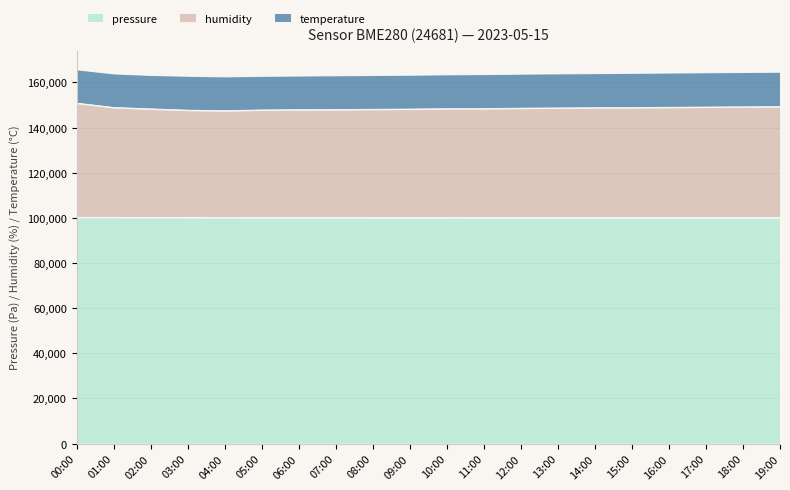

What is the lowest value of the pressure series?

100101.8